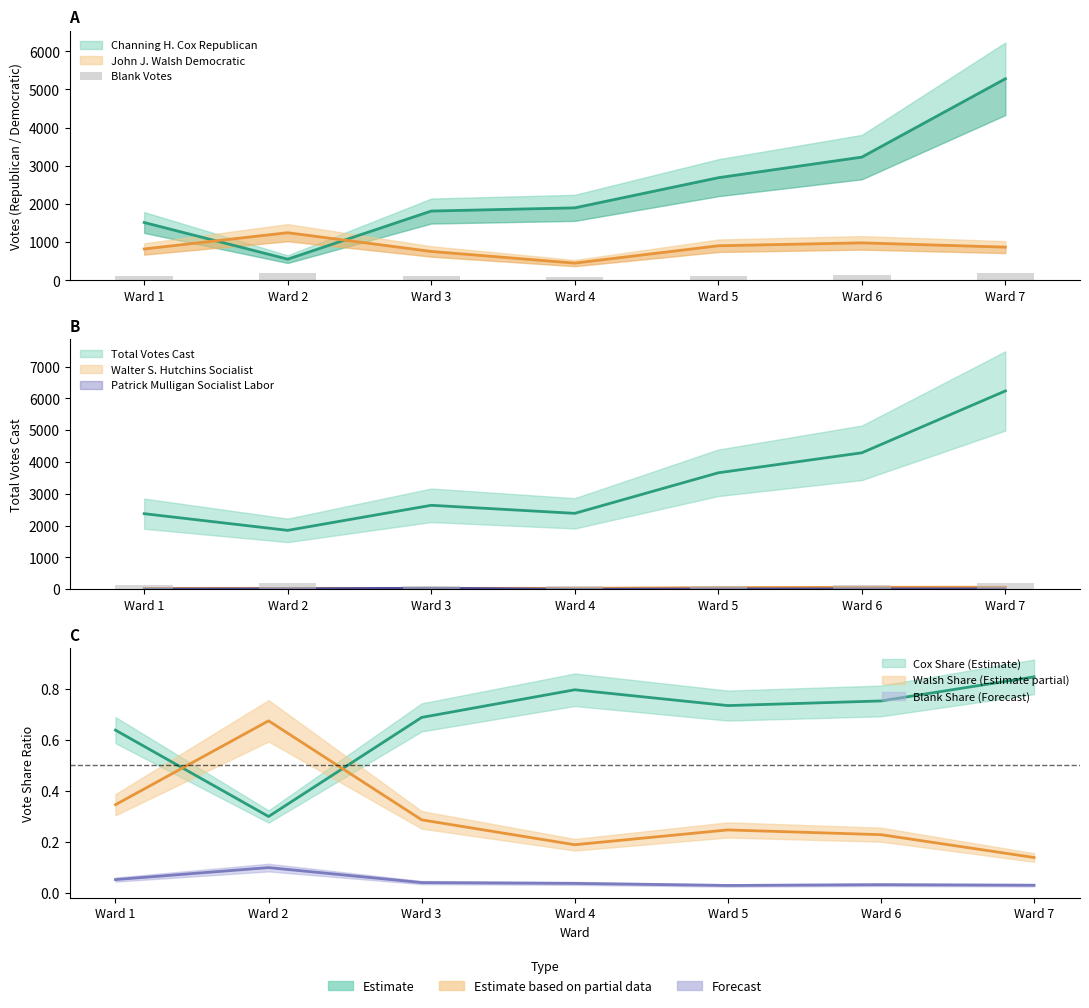

What is the difference between the values at Ward 7 and Ward 4?

102